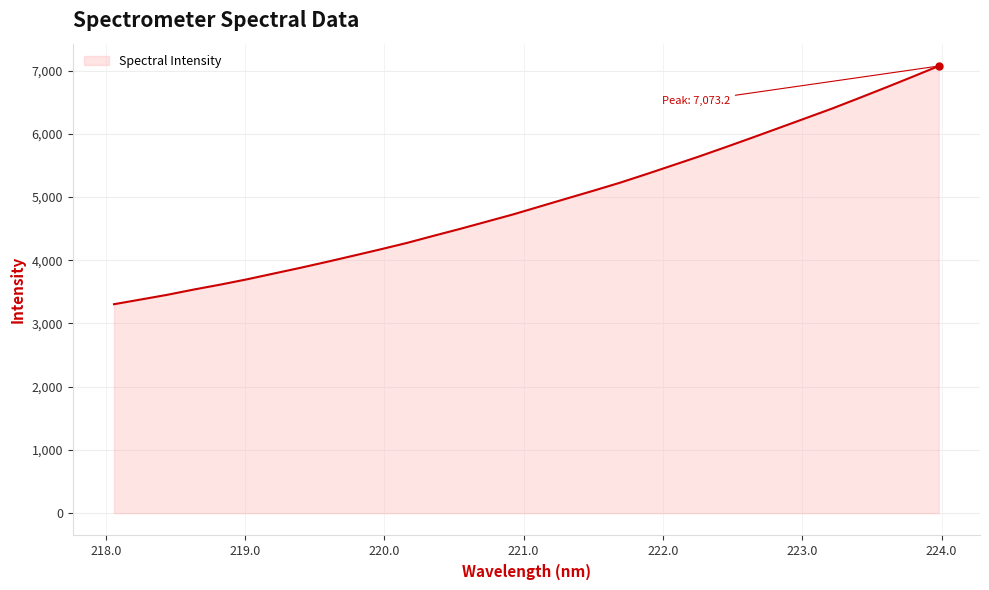

What is the maximum value shown in the chart?

7073.2